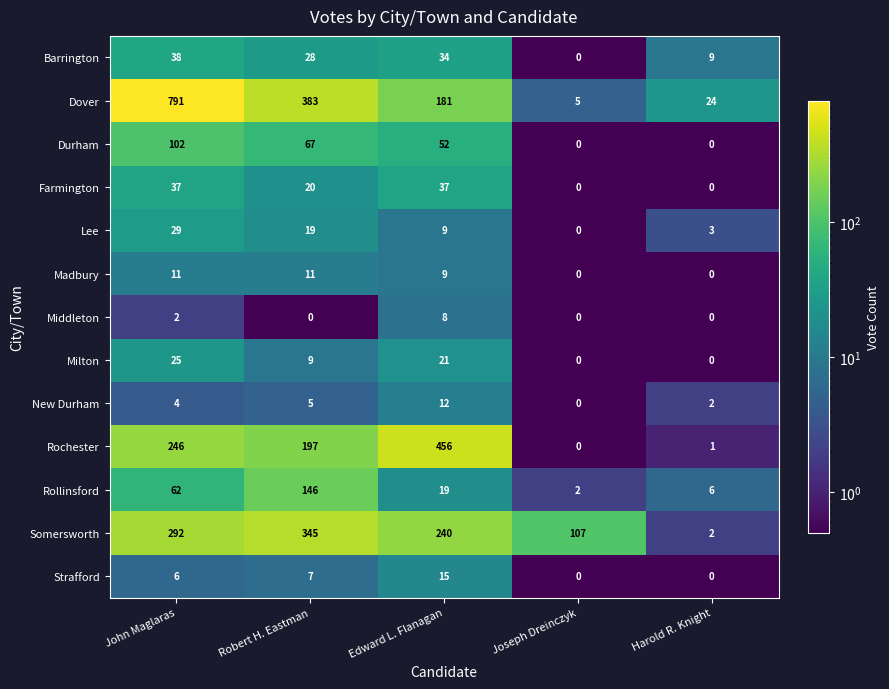

Where is Rollinsford nearest to the value 74?

John Maglaras